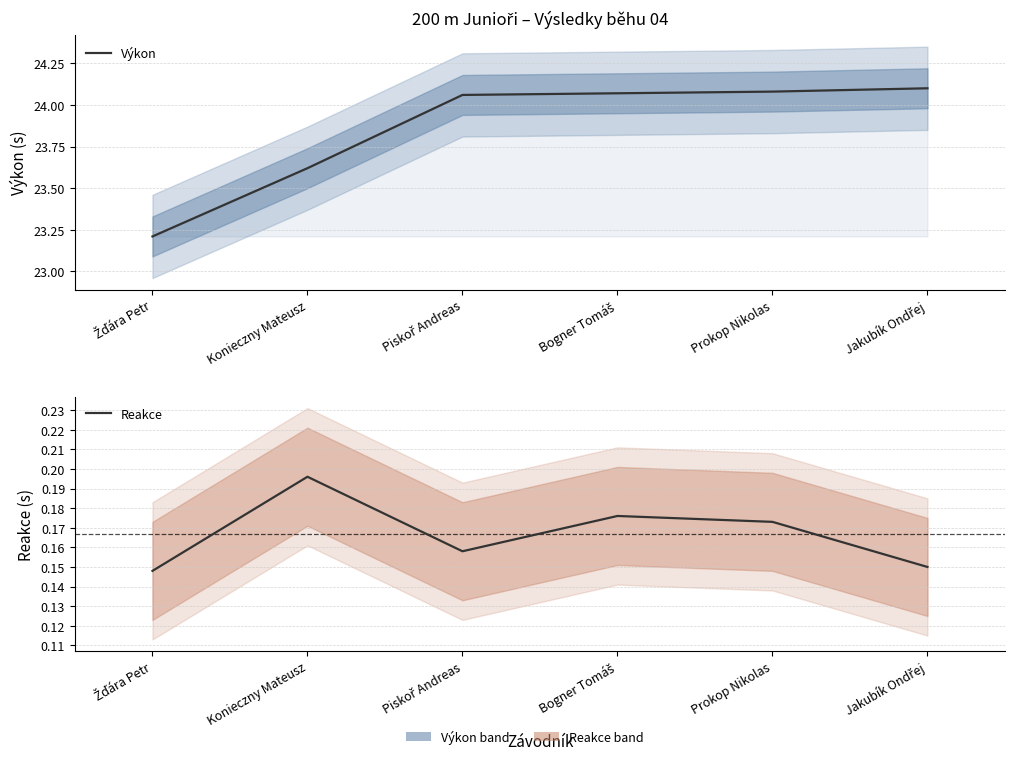

Read the Reakce value at Konieczny Mateusz.

0.2